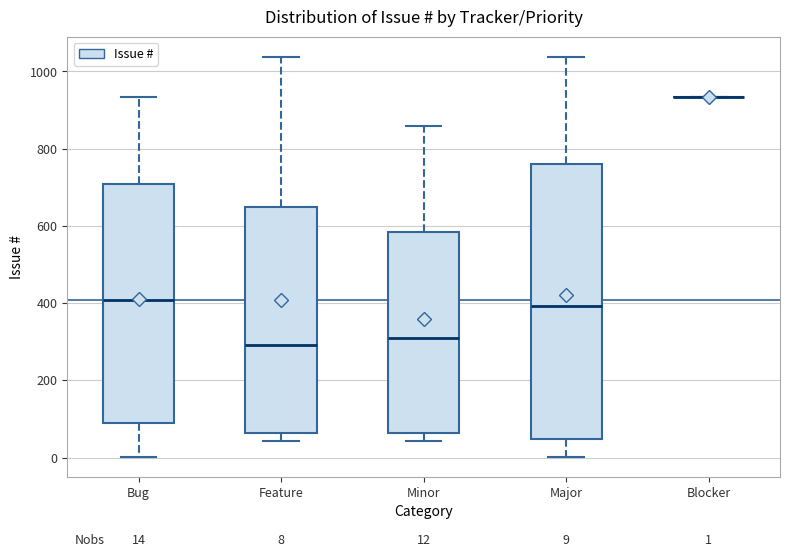

Which box is the tallest, from its lower edge to its upper edge?

Major